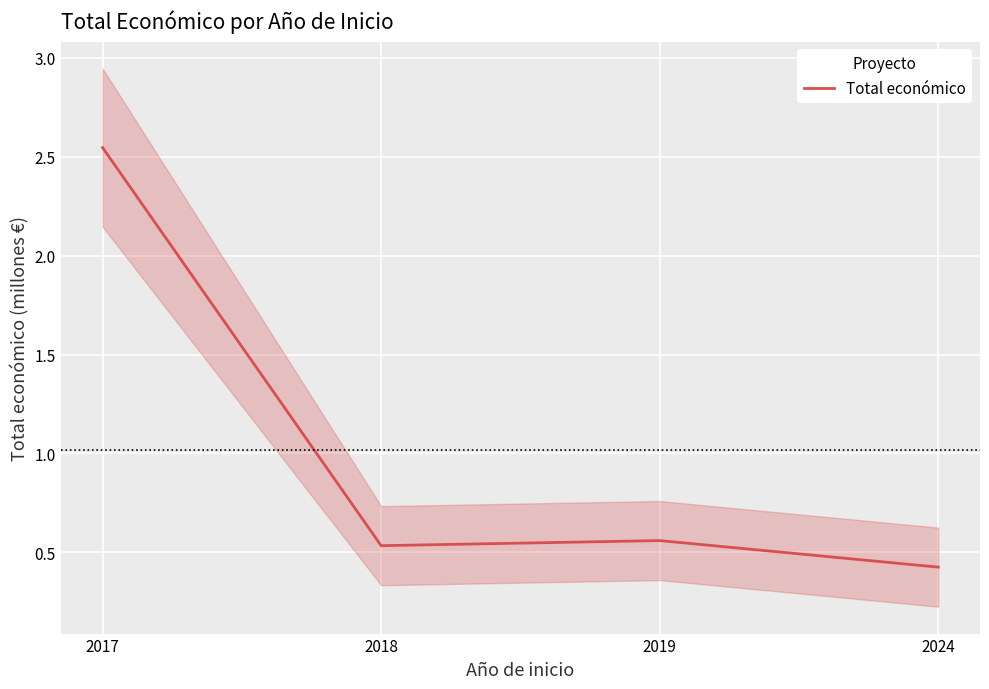

At which category does the chart reach its minimum across all series?

2024